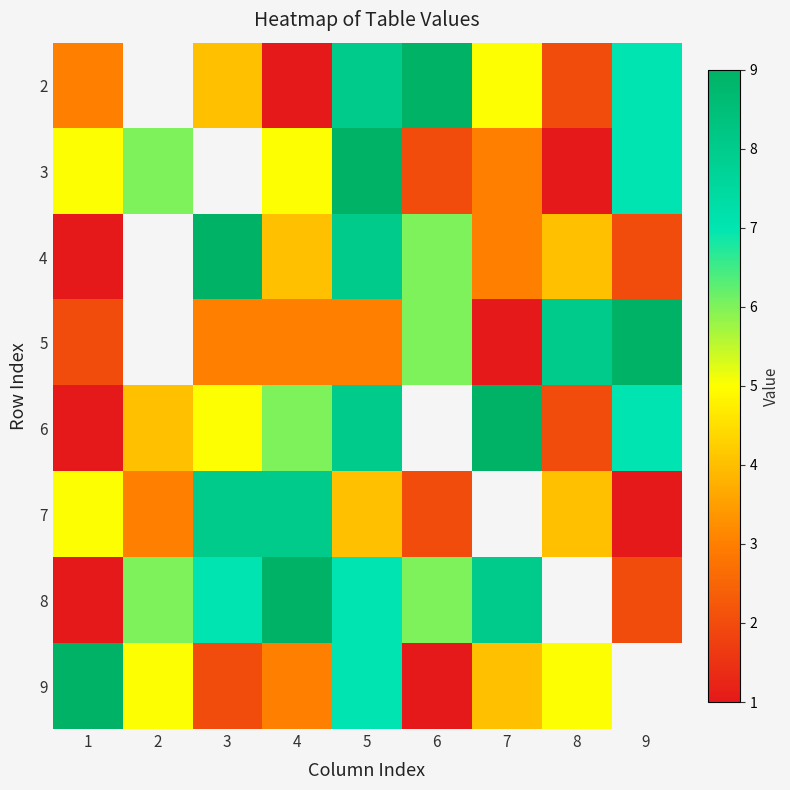

What is the difference between the 2 values at 9 and 5?

1.0